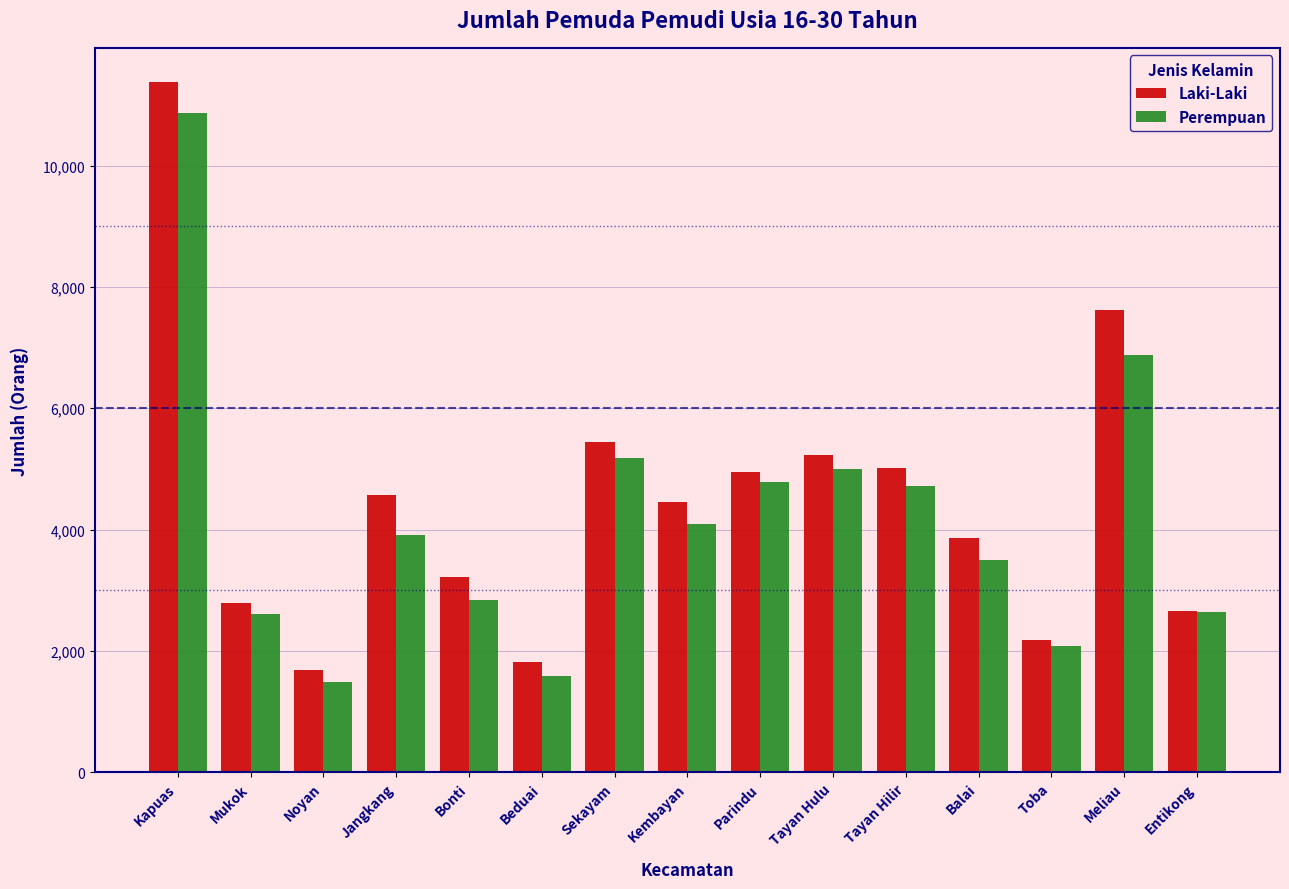

Is it true that Laki-Laki equals 3219 at Bonti?

True